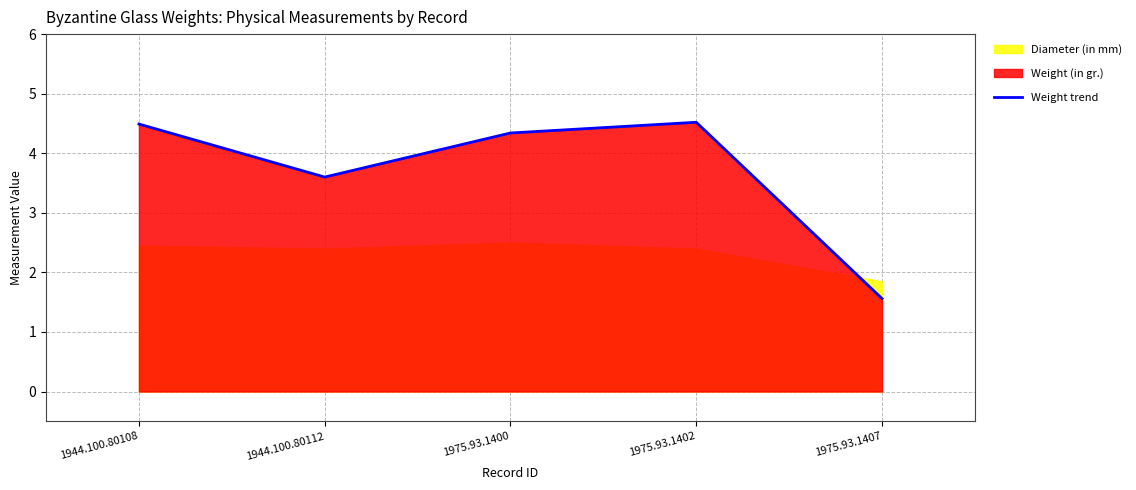

What is the minimum value shown in the chart?

1.6